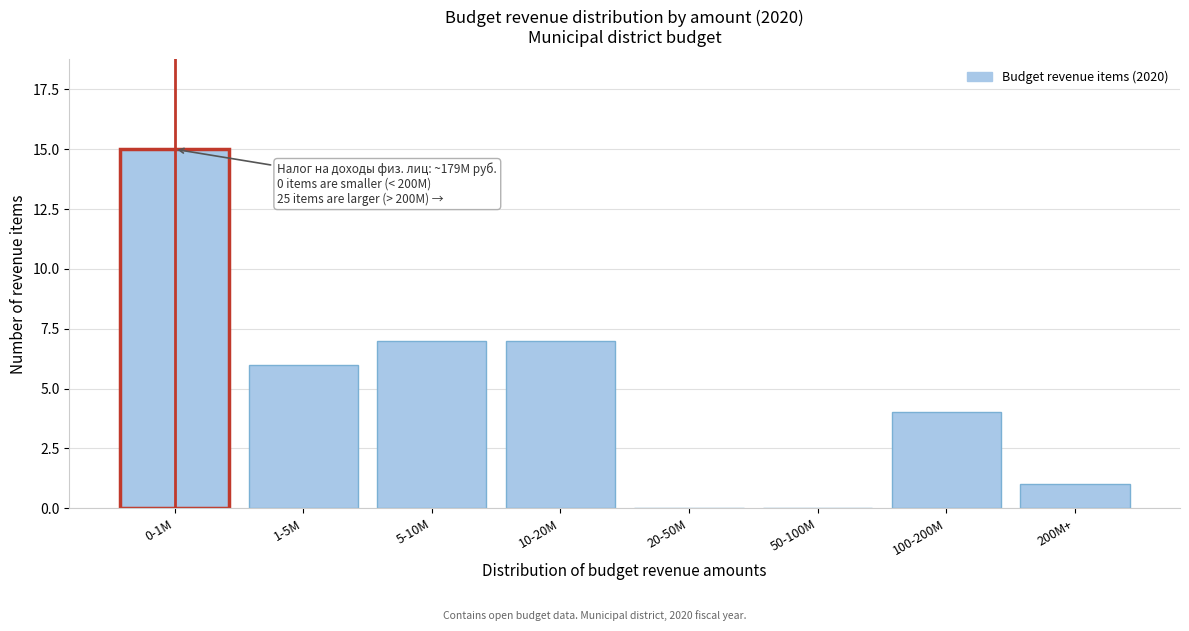

Reading right to left, list all the values displayed in this chart.

200M+=1	100-200M=4	50-100M=0	20-50M=0	10-20M=7	5-10M=7	1-5M=6	0-1M=15